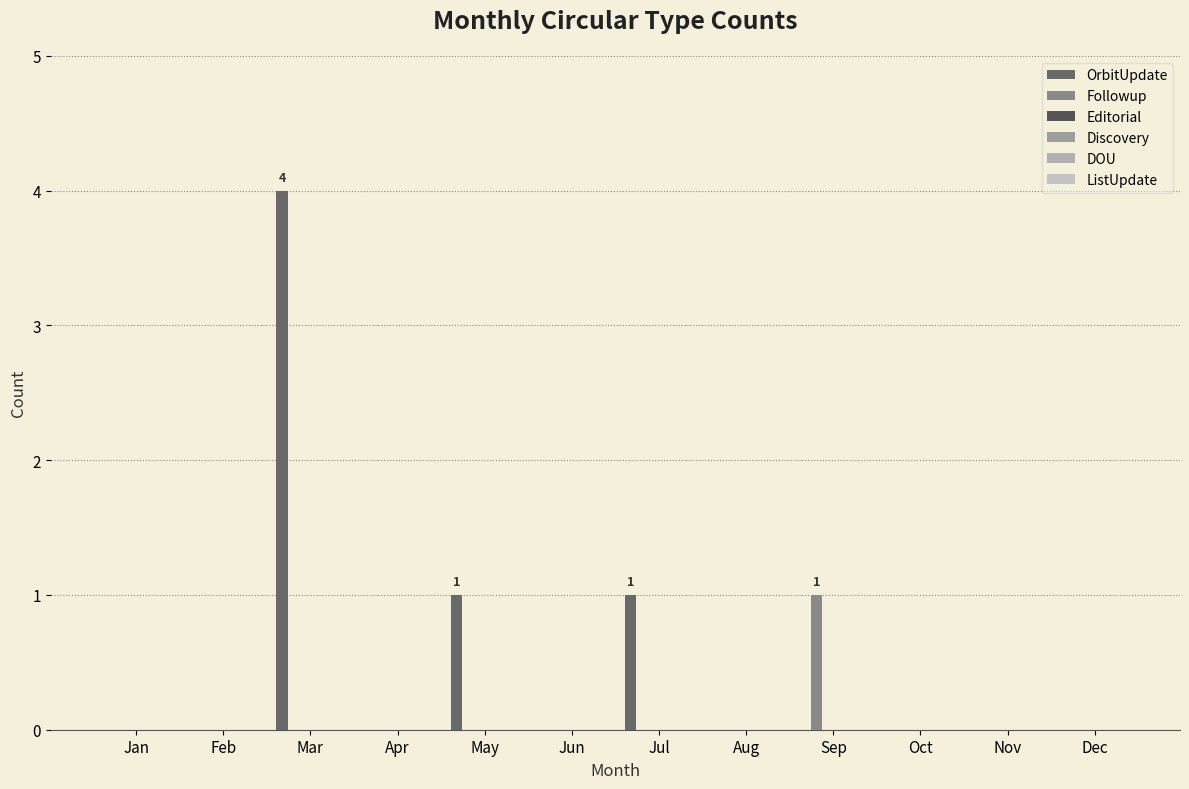

At which category is the sum across all series the highest?

Mar